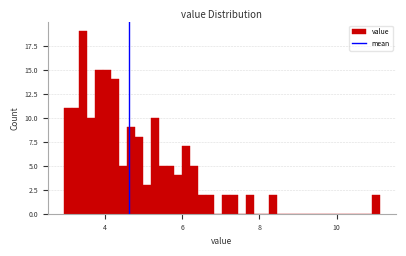

Around what value on the x-axis is the tallest bar? Give the approximate position of its centre, as read against the axis.

3.4